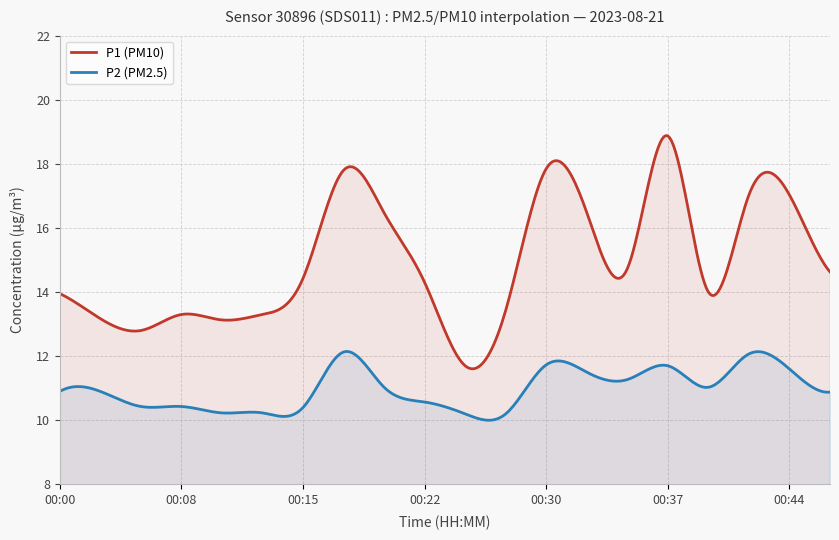

Does the chart have visible grid lines?

Yes